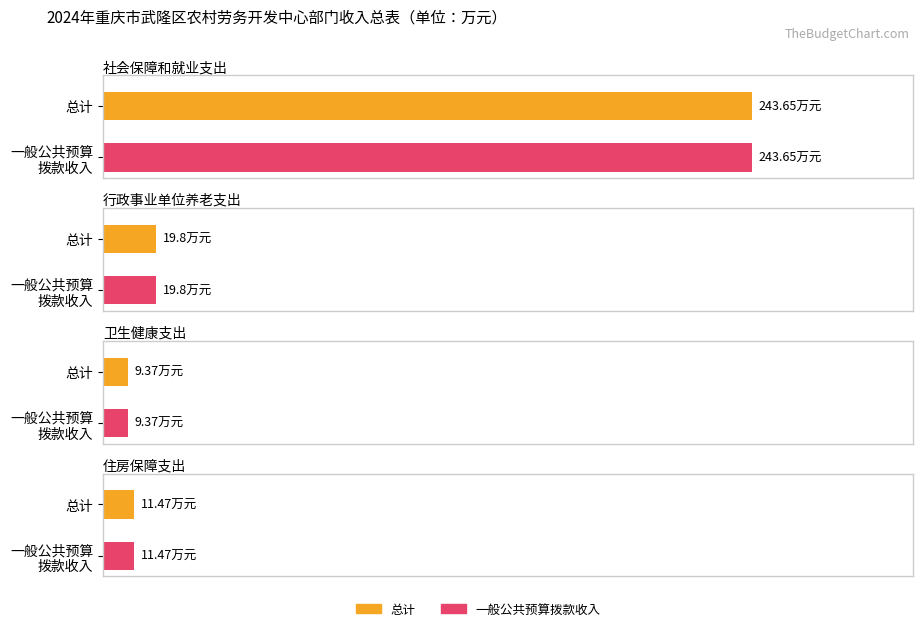

Reading left to right, what are all the values shown in this chart?

总计: 社会保障和就业支出=243.7	行政事业单位养老支出=19.8	卫生健康支出=9.4	住房保障支出=11.5
一般公共预算拨款收入: 社会保障和就业支出=243.7	行政事业单位养老支出=19.8	卫生健康支出=9.4	住房保障支出=11.5